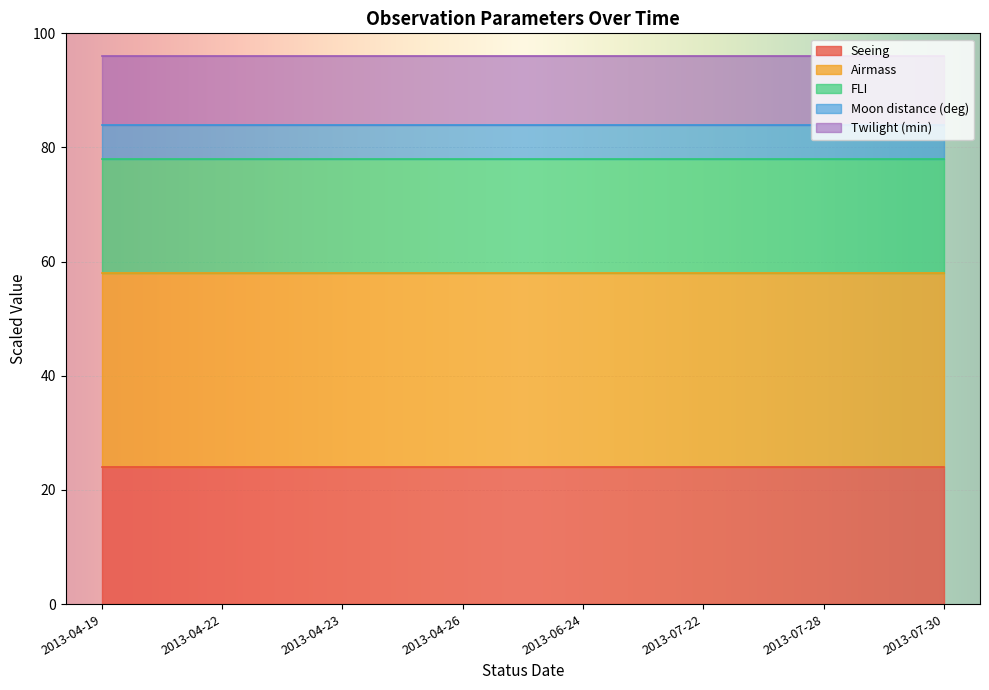

True or false: Seeing has a value of 24 at 2013-04-22.

True